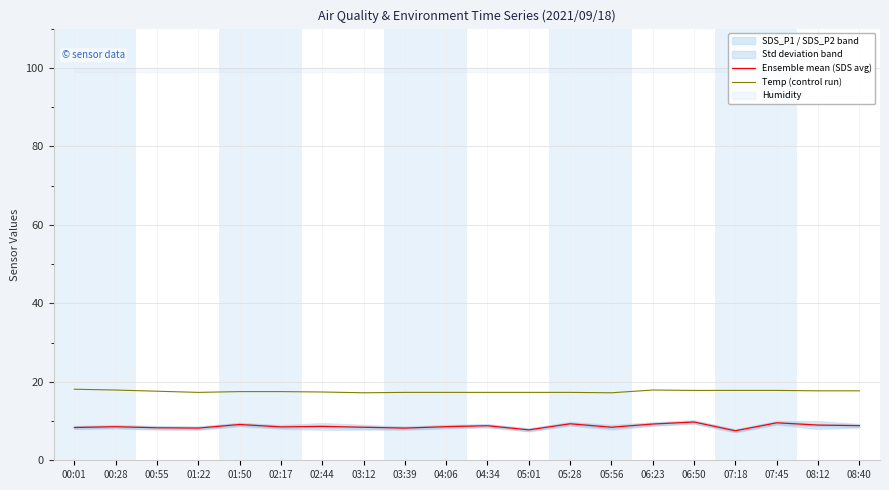

Reading left to right, transcribe all the data shown in this chart.

Ensemble mean (SDS avg): 8.3	8.6	8.3	8.2	9.1	8.5	8.6	8.4	8.2	8.6	8.8	7.8	9.3	8.4	9.2	9.8	7.5	9.6	9.0	8.8
Temp (control run): 18.1	17.9	17.6	17.3	17.5	17.5	17.4	17.2	17.3	17.3	17.3	17.3	17.3	17.2	17.9	17.8	17.8	17.8	17.7	17.7